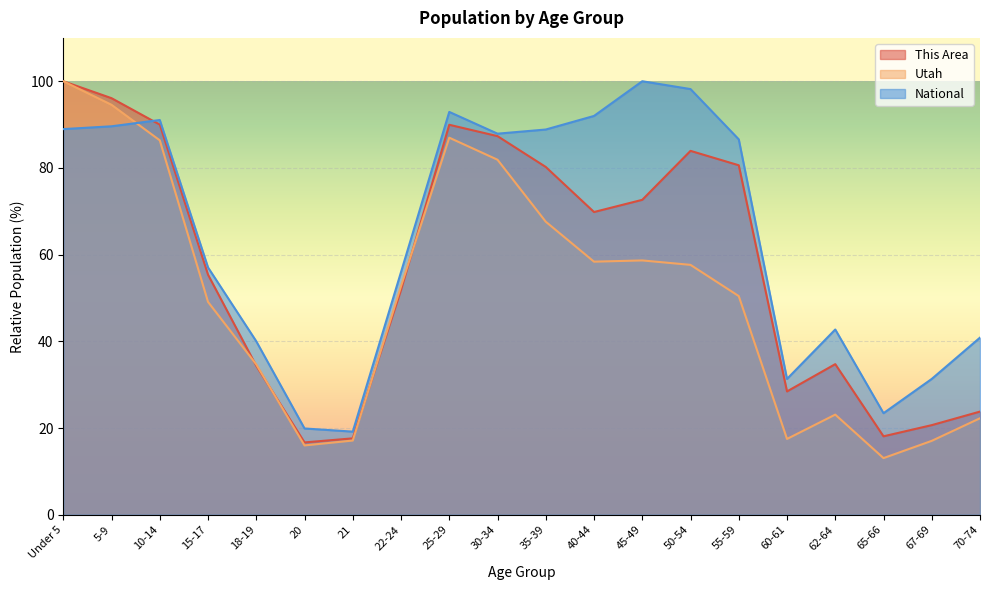

What position from the left is 55-59?

15